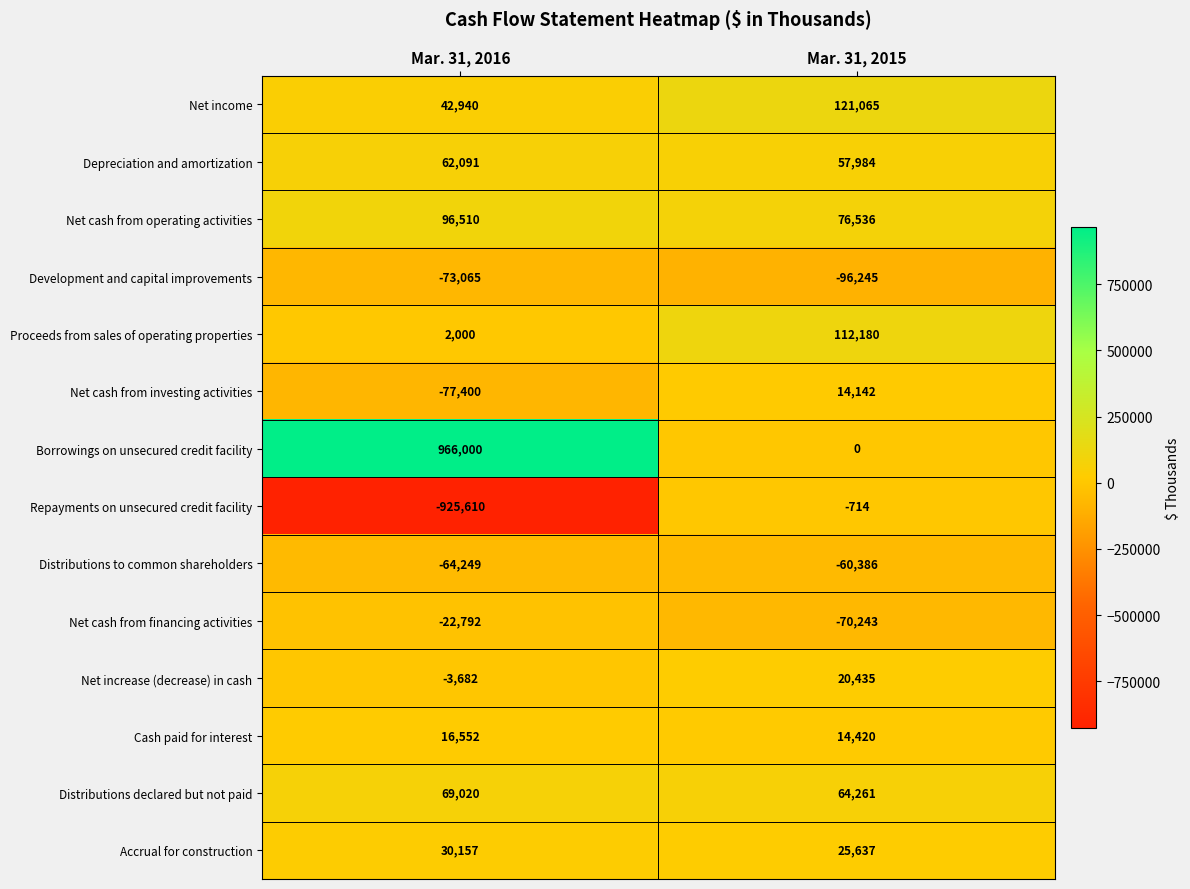

True or false: Net cash from financing activities has a value of -121915 at Mar. 31, 2015.

False